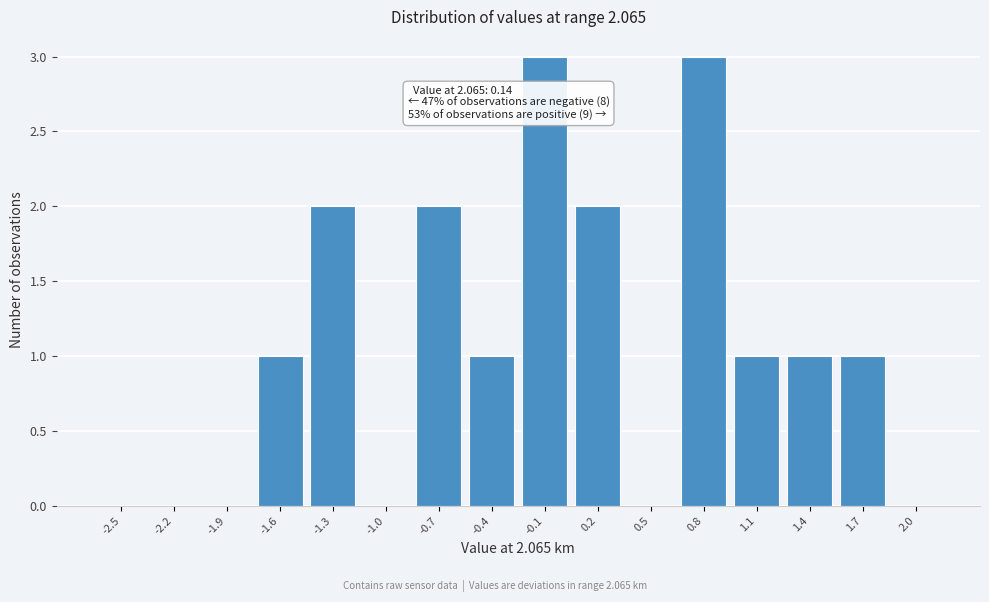

Reading left to right, transcribe all the data shown in this chart.

-2.5=0	-2.2=0	-1.9=0	-1.6=1	-1.3=2	-1.0=0	-0.7=2	-0.4=1	-0.1=3	0.2=2	0.5=0	0.8=3	1.1=1	1.4=1	1.7=1	2.0=0